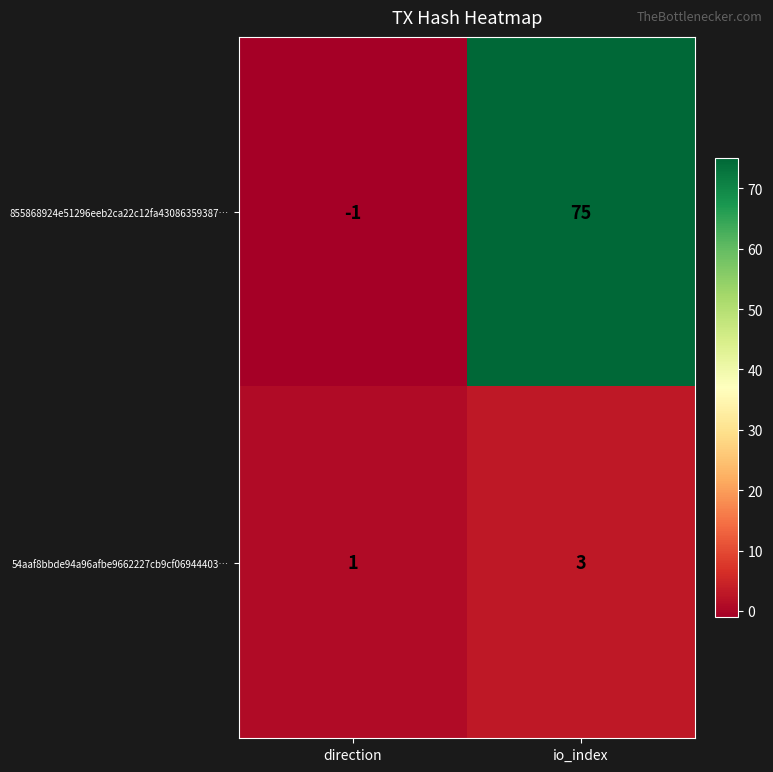

How many categories are shown in the chart?

2